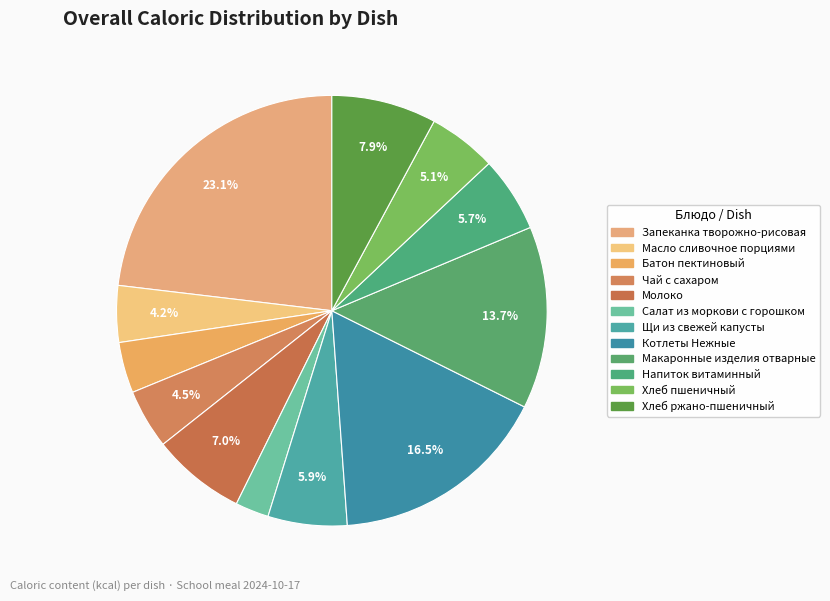

Is there a majority slice in this chart?

No